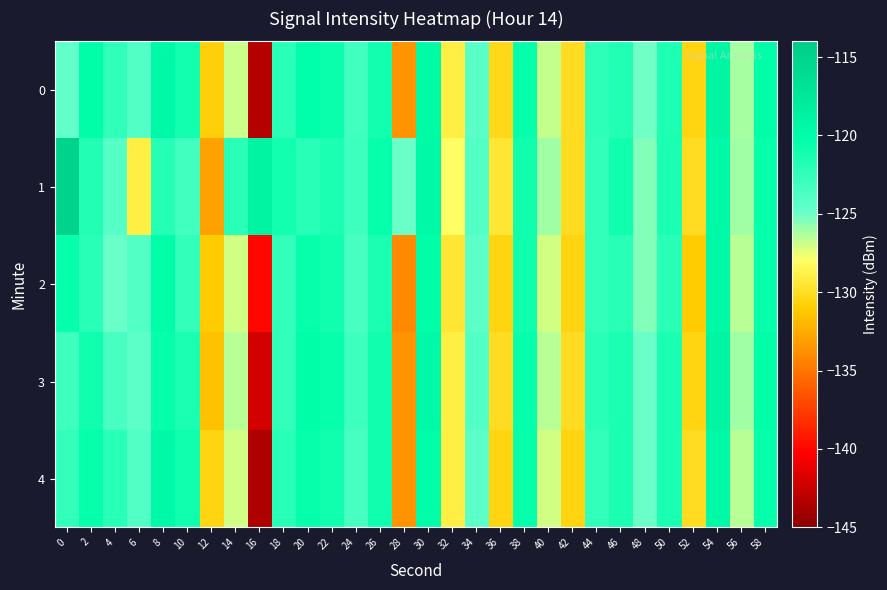

What is the smallest value displayed?

-143.5